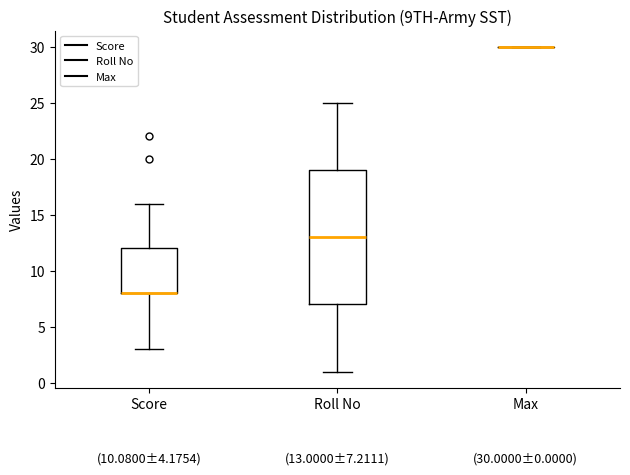

Comparing the boxes themselves (not the whiskers), which one is the tallest?

Roll No